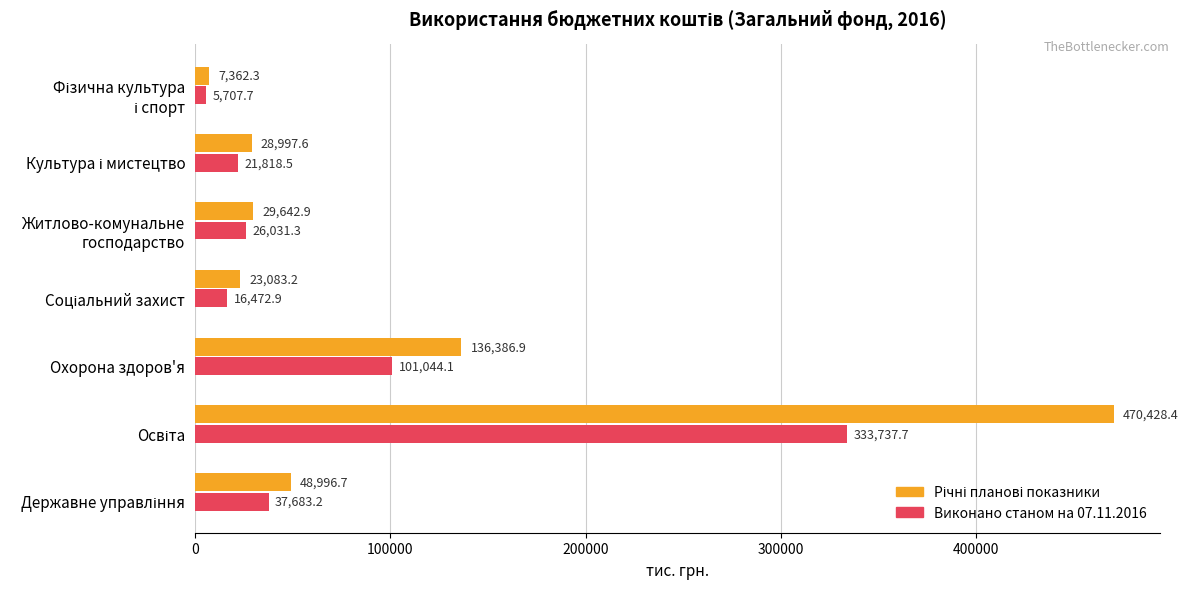

How many values in the Виконано станом на 07.11.2016 series are below 26031?

3